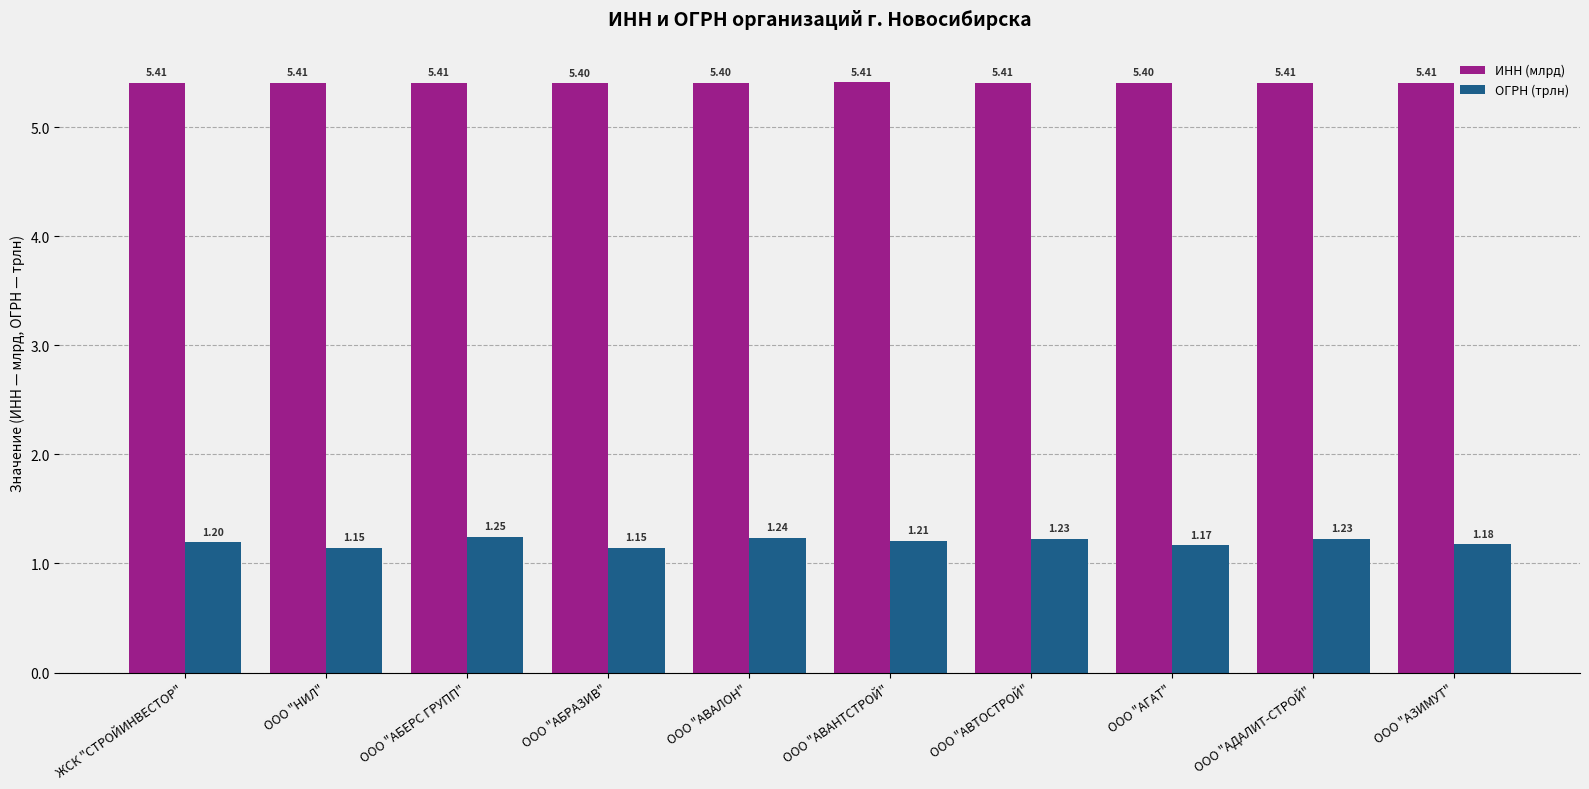

Which category has the highest value in the ОГРН (трлн) series?

ООО "АБЕРС ГРУПП"